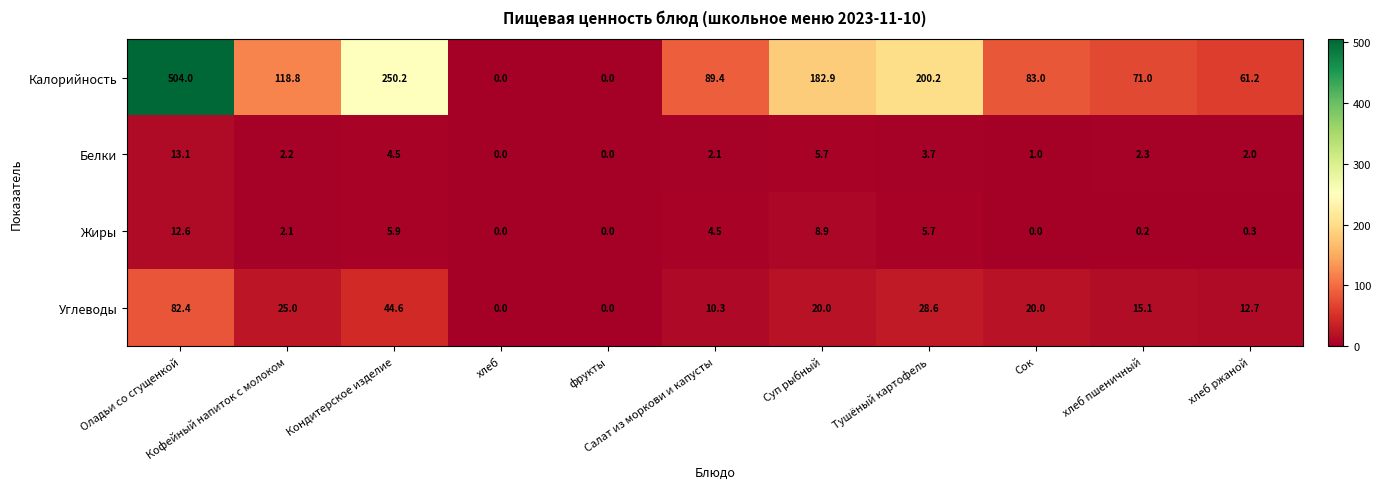

How many distinct data groups are displayed?

4